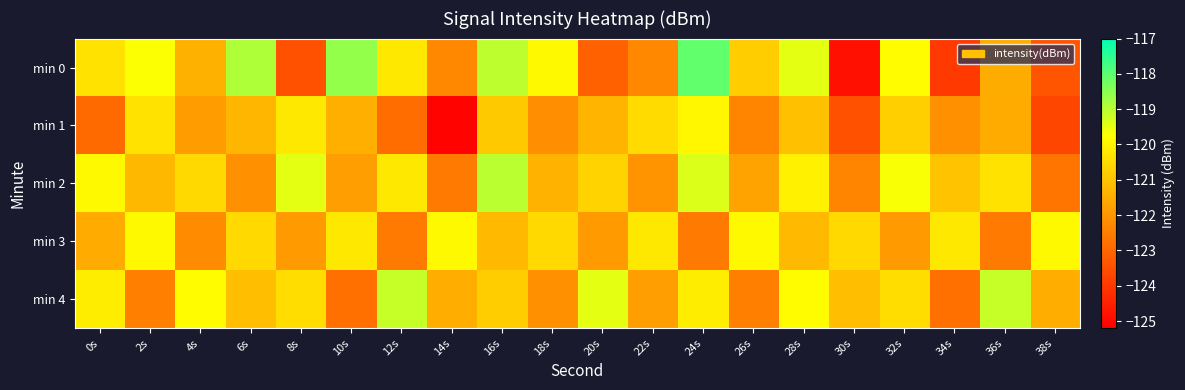

Reading left to right, what are all the values shown in this chart?

min 0: 0s=-120.3	2s=-119.7	4s=-121.4	6s=-118.9	8s=-123.5	10s=-118.6	12s=-120.2	14s=-122.3	16s=-119.0	18s=-119.9	20s=-123.1	22s=-122.3	24s=-118.1	26s=-120.8	28s=-119.5	30s=-124.8	32s=-119.8	34s=-124.0	36s=-121.5	38s=-123.4
min 1: 0s=-122.9	2s=-120.4	4s=-121.8	6s=-121.3	8s=-120.2	10s=-121.4	12s=-122.9	14s=-125.1	16s=-120.9	18s=-122.2	20s=-121.3	22s=-120.5	24s=-119.9	26s=-122.3	28s=-121.1	30s=-123.5	32s=-120.8	34s=-122.1	36s=-121.5	38s=-123.7
min 2: 0s=-119.9	2s=-121.2	4s=-120.5	6s=-122.1	8s=-119.5	10s=-121.8	12s=-120.2	14s=-122.6	16s=-119.0	18s=-121.3	20s=-120.7	22s=-122.0	24s=-119.3	26s=-121.7	28s=-120.0	30s=-122.3	32s=-119.7	34s=-121.0	36s=-120.3	38s=-122.7
min 3: 0s=-121.5	2s=-119.9	4s=-122.2	6s=-120.5	8s=-121.9	10s=-120.2	12s=-122.5	14s=-119.9	16s=-121.2	18s=-120.5	20s=-121.9	22s=-120.2	24s=-122.5	26s=-119.9	28s=-121.2	30s=-120.5	32s=-121.9	34s=-120.2	36s=-122.5	38s=-119.9
min 4: 0s=-120.1	2s=-122.5	4s=-119.8	6s=-121.1	8s=-120.5	10s=-122.8	12s=-119.1	14s=-121.5	16s=-120.8	18s=-122.1	20s=-119.5	22s=-121.8	24s=-120.1	26s=-122.5	28s=-119.8	30s=-121.1	32s=-120.5	34s=-122.8	36s=-119.1	38s=-121.5